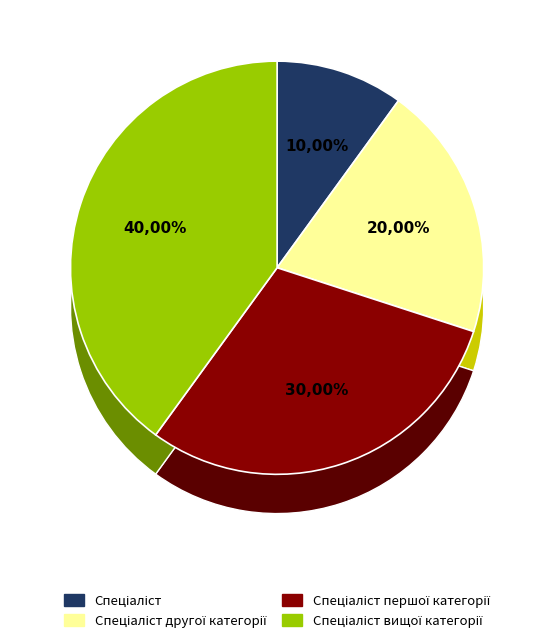

Does Спеціаліст represent more than half of the total?

No